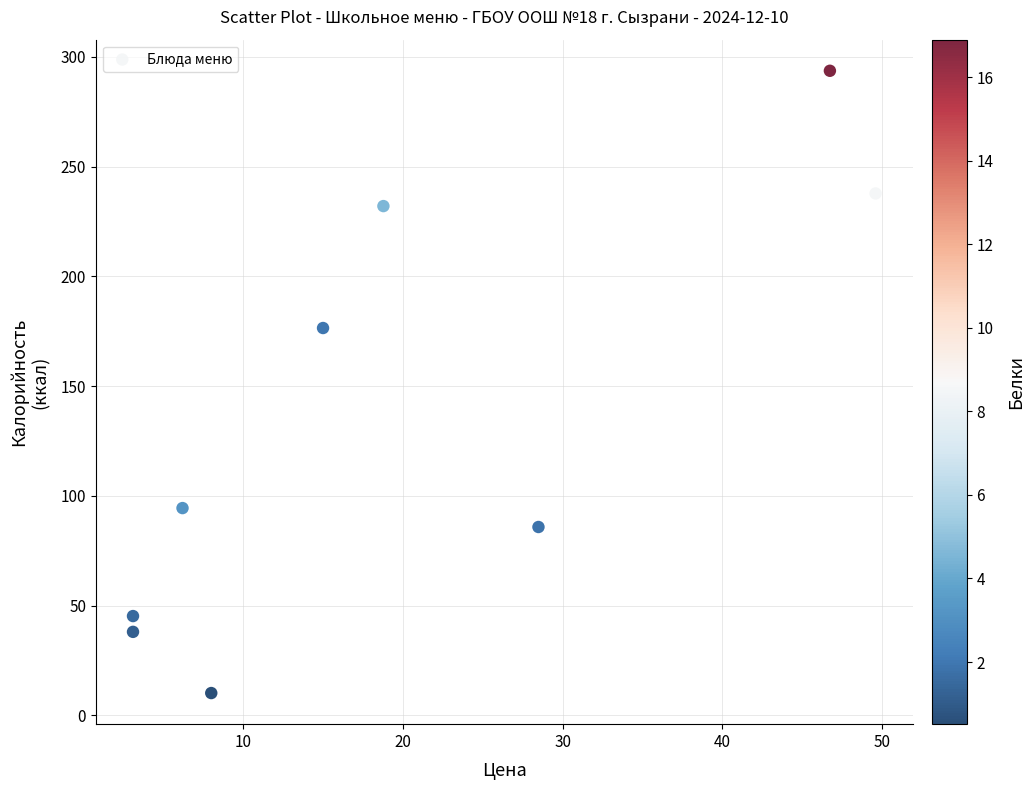

What Y value in the scatter plot is closest to 151?

176.4